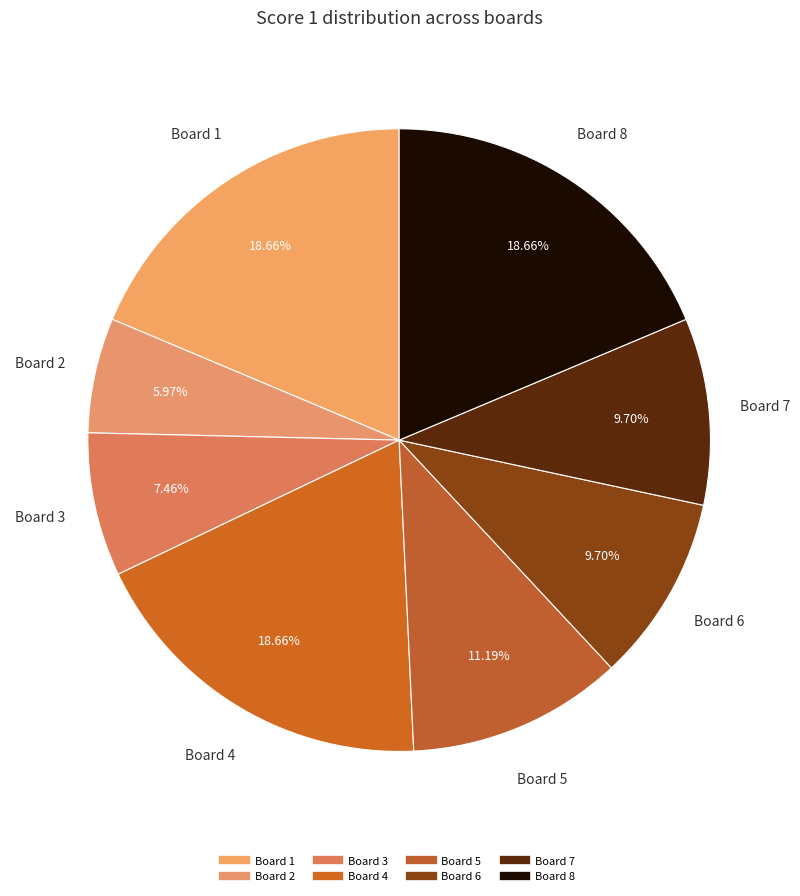

Count the number of slices in the pie.

8